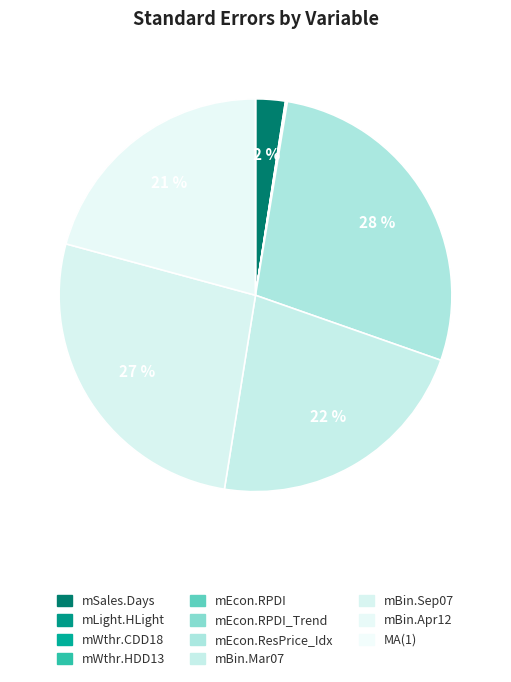

To the nearest percent, what percentage of the pie is mBin.Sep07?

27%